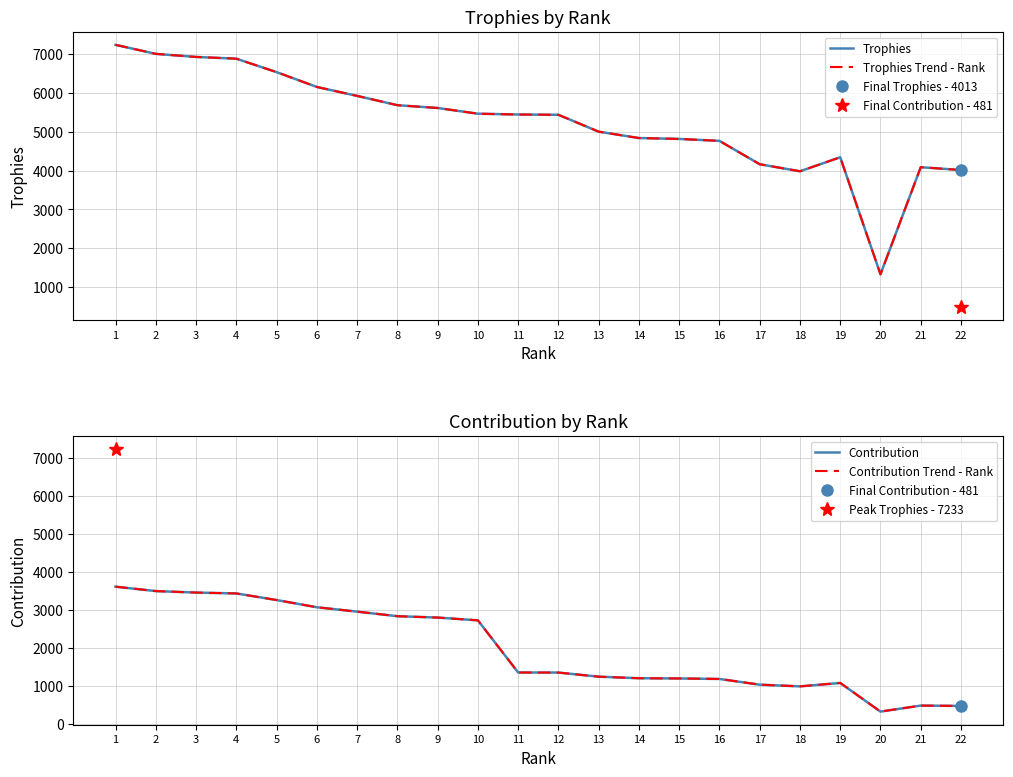

How many distinct data groups are displayed?

4